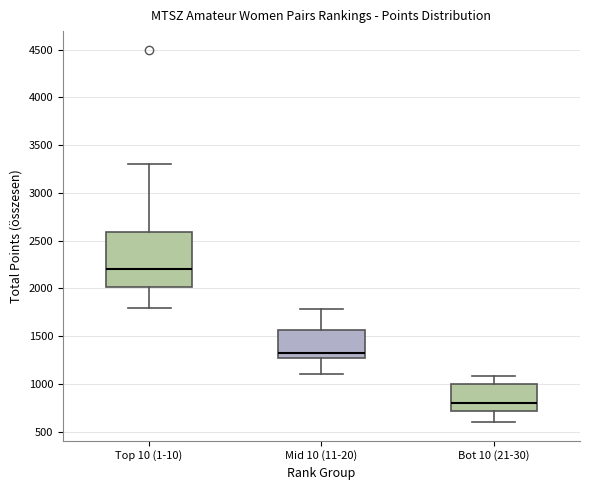

Which box's median line is the highest?

Top 10 (1-10)